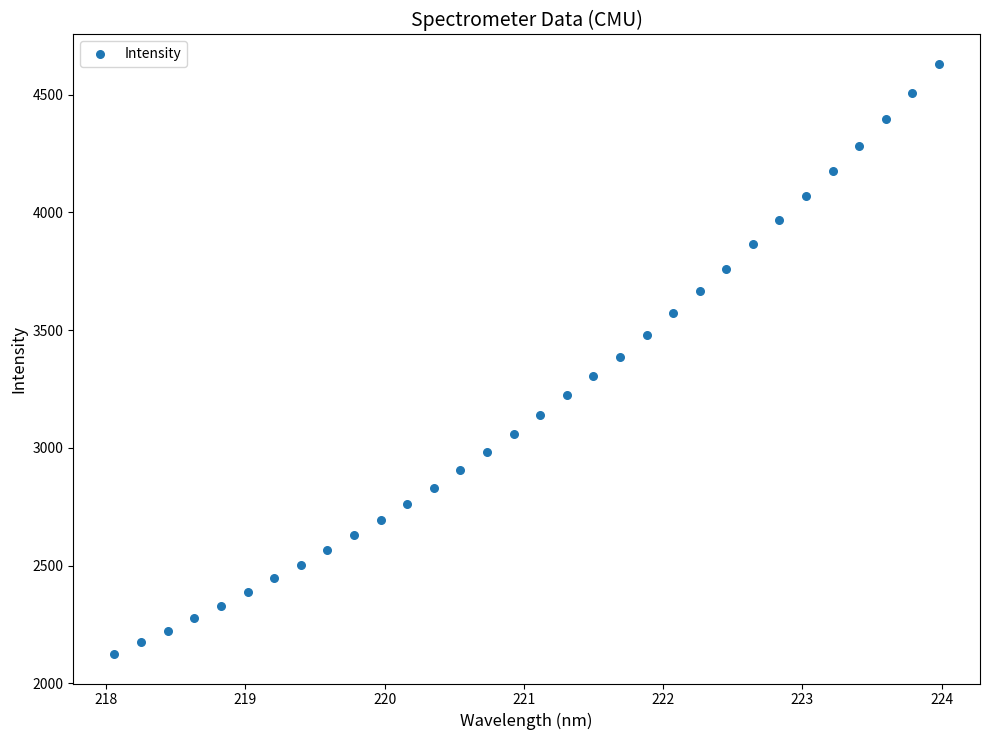

What is the range of Y values (max minus min)?

2505.8